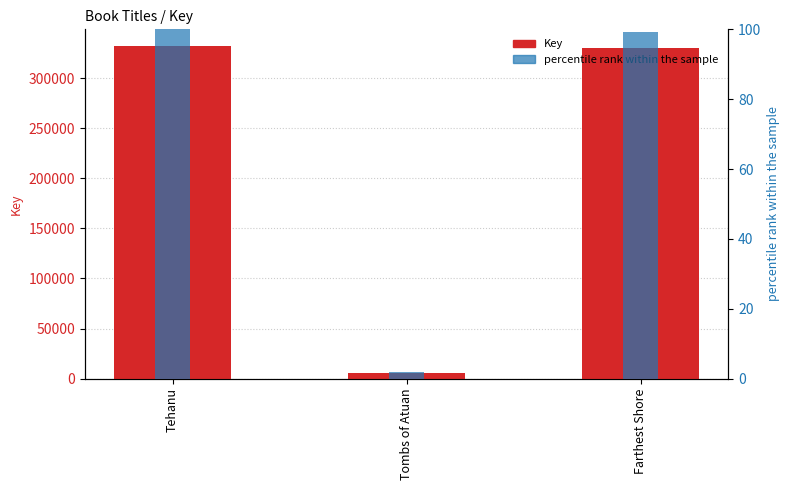

Reading left to right, list all the values displayed in this chart.

Key: Tehanu=332123.0	Tombs of Atuan=6081.0	Farthest Shore=329990.0
percentile rank within the sample: Tehanu=100.0	Tombs of Atuan=1.8	Farthest Shore=99.4